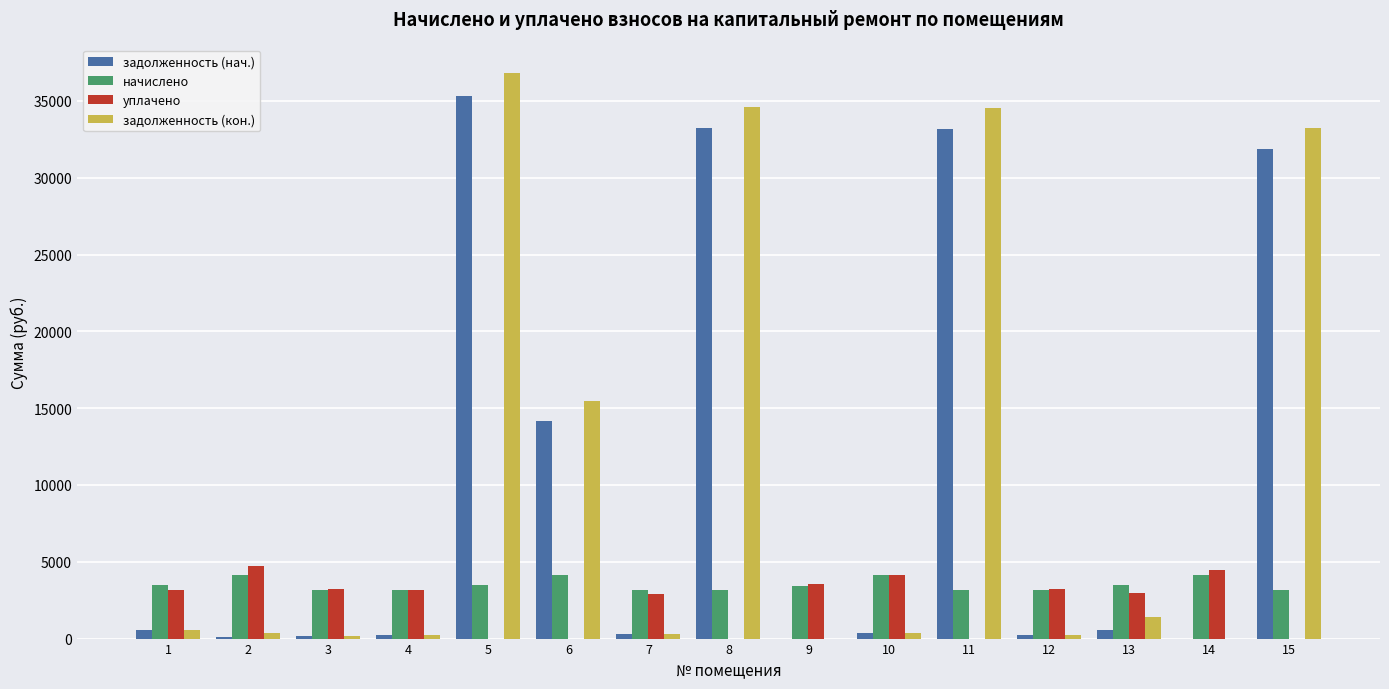

At which label does задолженность (нач.) first exceed 343?

1